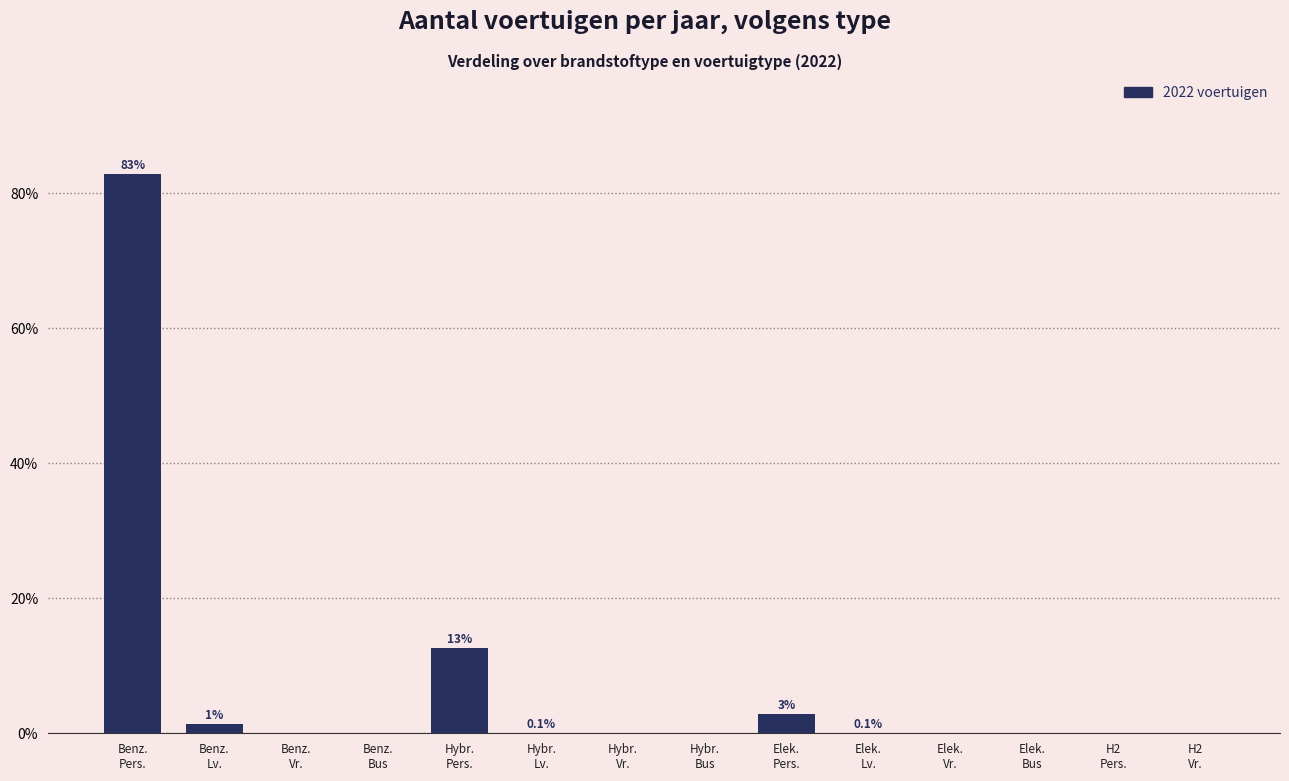

What is the maximum value shown in the chart?

82.9